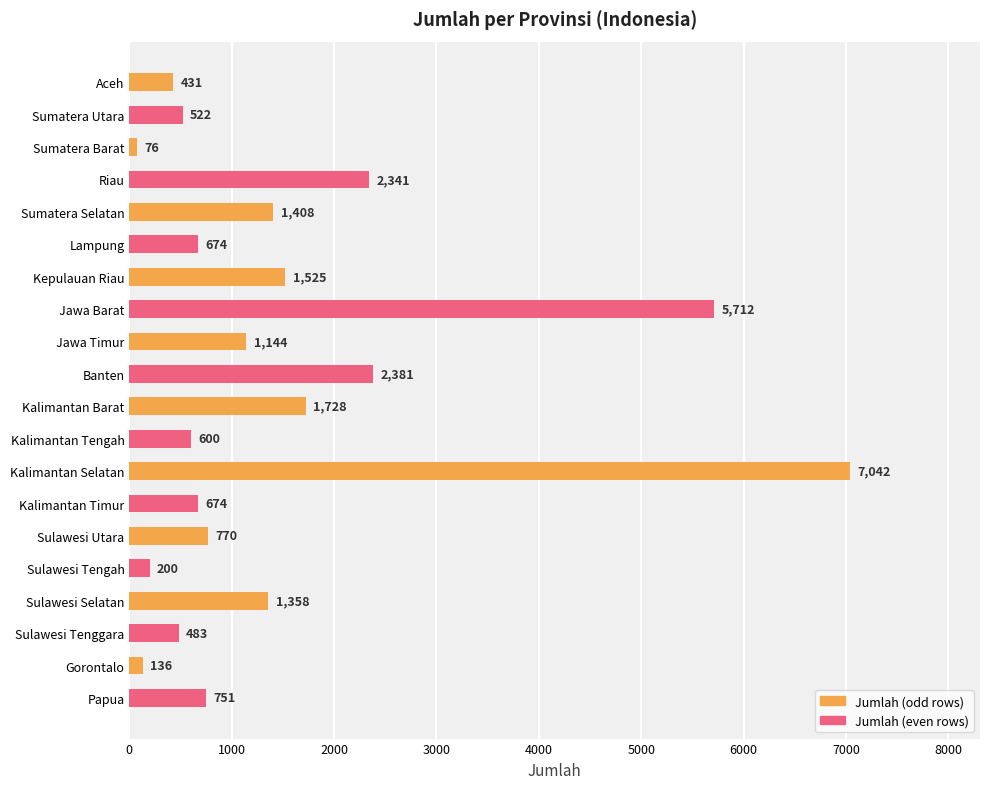

True or false: the data shows 706 at Sumatera Selatan.

False